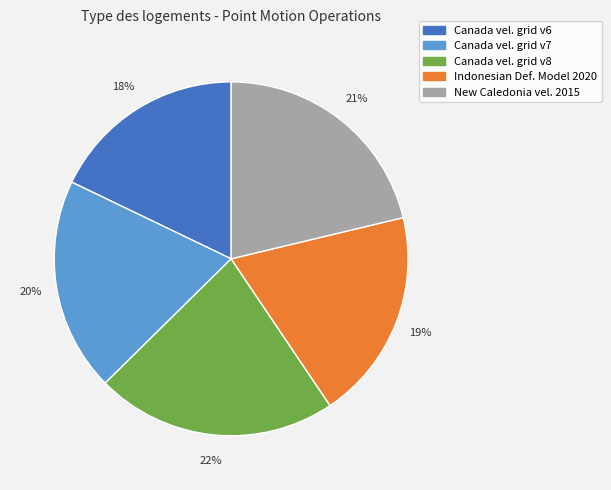

Is there any slice that represents more than half of the pie?

No